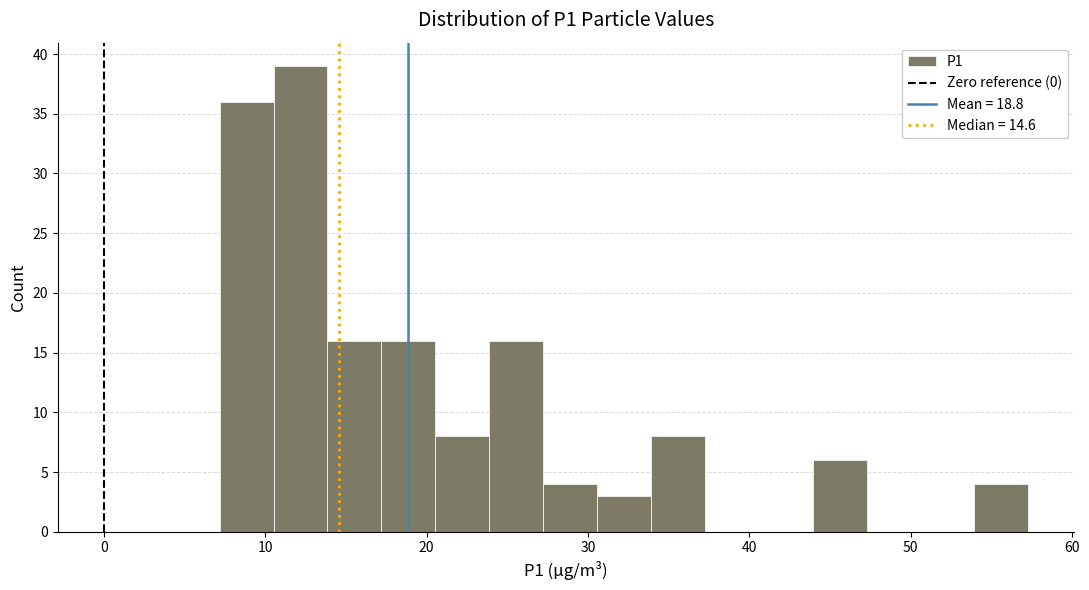

Around what value on the x-axis is the tallest bar? Give the approximate position of its centre, as read against the axis.

12